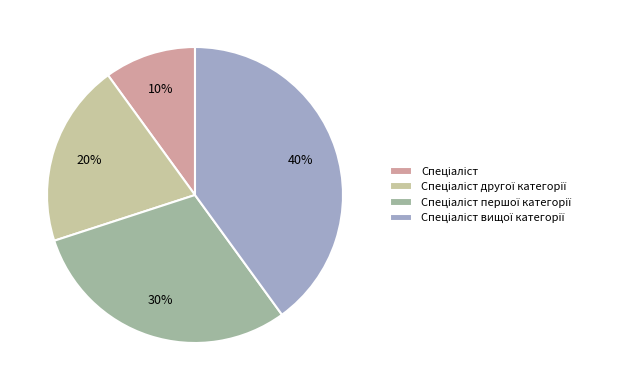

To the nearest percent, what is the difference between the largest and smallest slice percentages?

30%